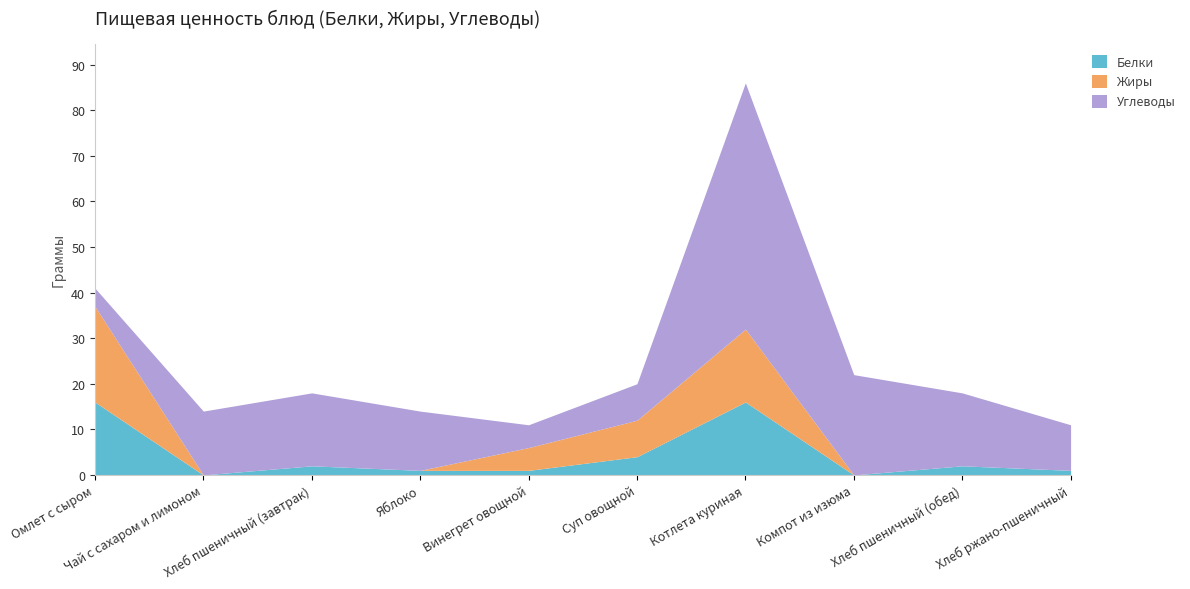

How many lines are shown in the chart?

3